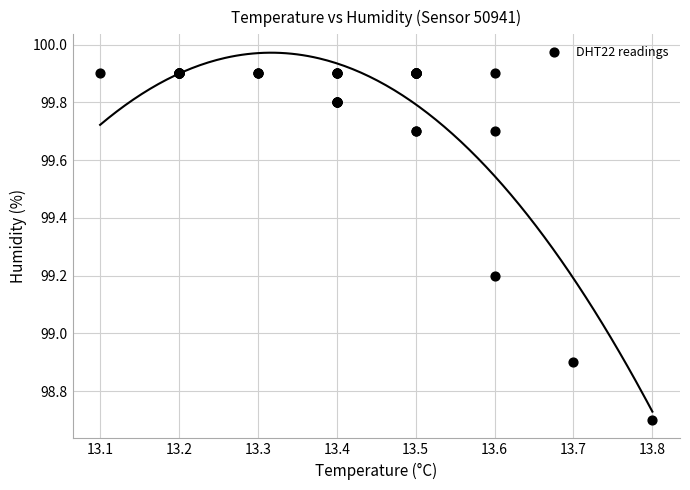

What Y value in the scatter plot is closest to 99?

98.9